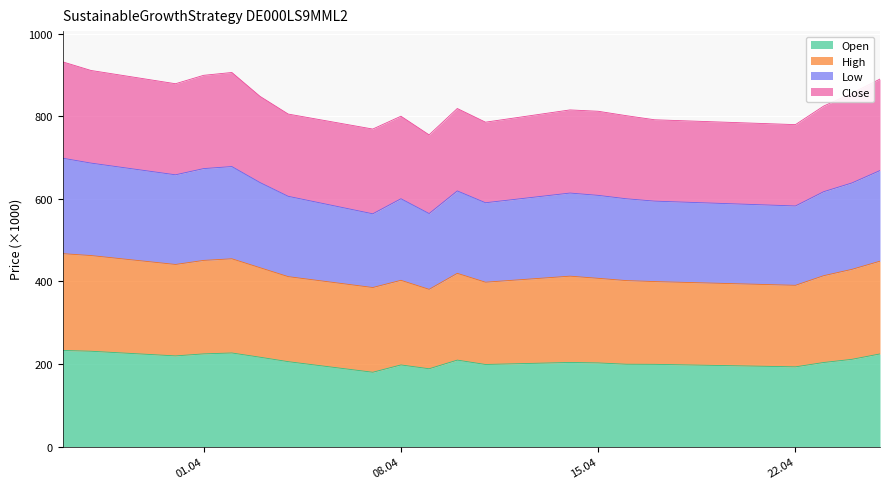

What is the highest value of the Open series?

232.9